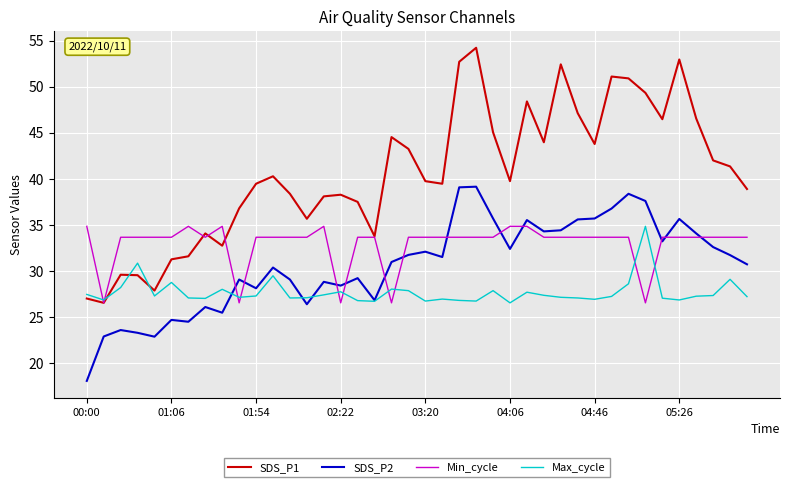

True or false: SDS_P2 and Min_cycle intersect in this chart.

True